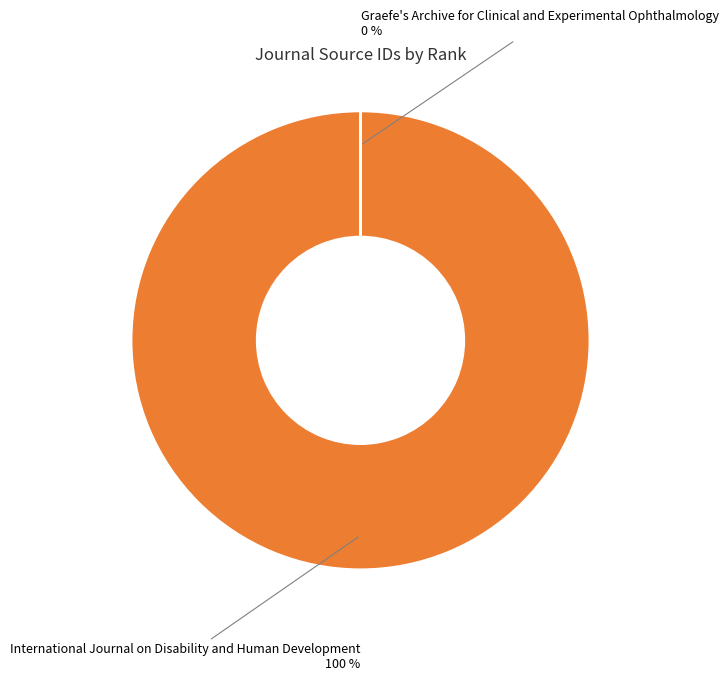

Is there any slice that represents more than half of the pie?

Yes